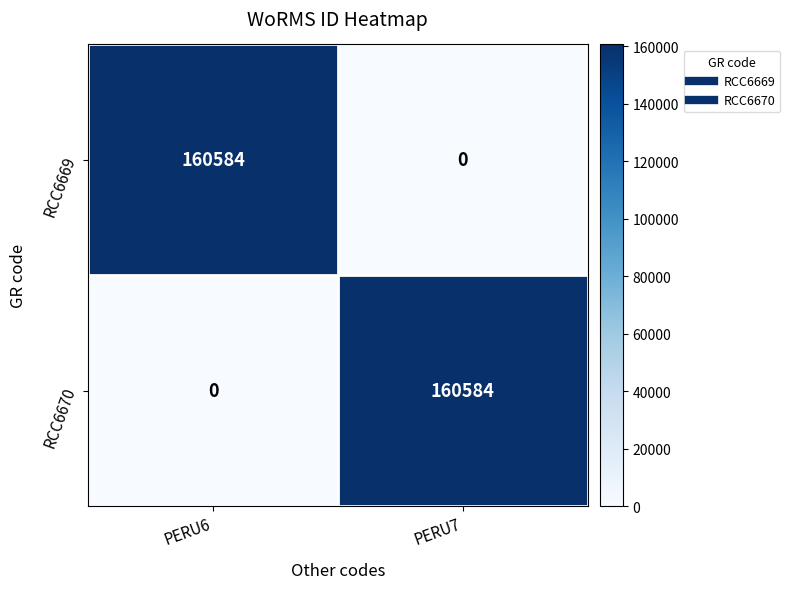

Is it true that RCC6669 equals 160584 at PERU6?

True